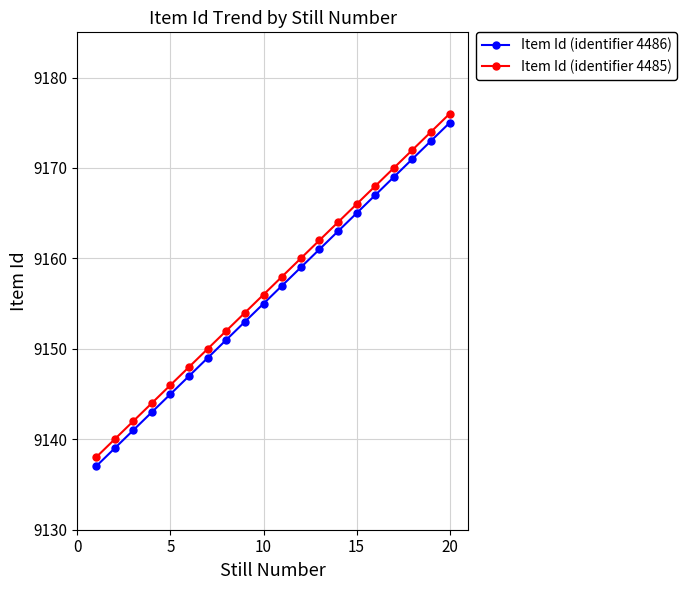

What are all the series names shown in the legend?

Item Id (identifier 4486), Item Id (identifier 4485)